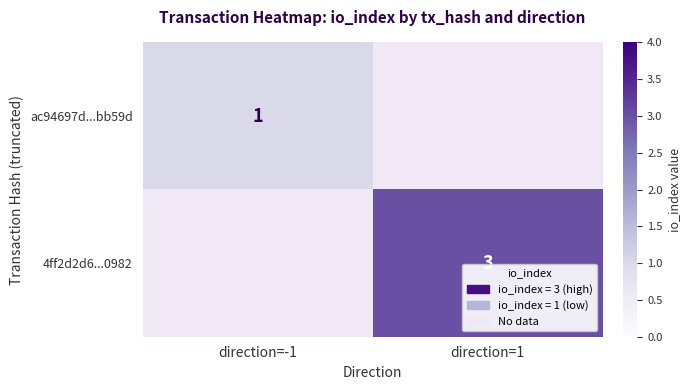

Is it true that 4ff2d2d6...0982 equals 3 at direction=1?

True